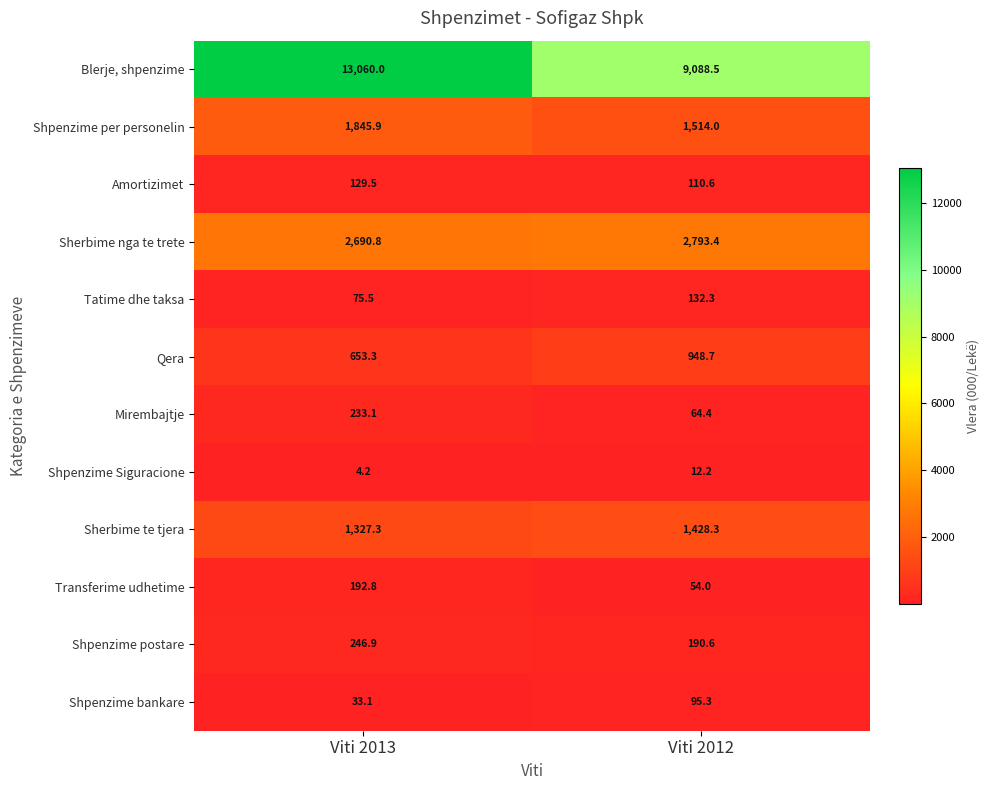

Rank the series by their maximum value, from lowest to highest.

Shpenzime Siguracione, Shpenzime bankare, Amortizimet, Tatime dhe taksa, Transferime udhetime, Mirembajtje, Shpenzime postare, Qera, Sherbime te tjera, Shpenzime per personelin, Sherbime nga te trete, Blerje, shpenzime